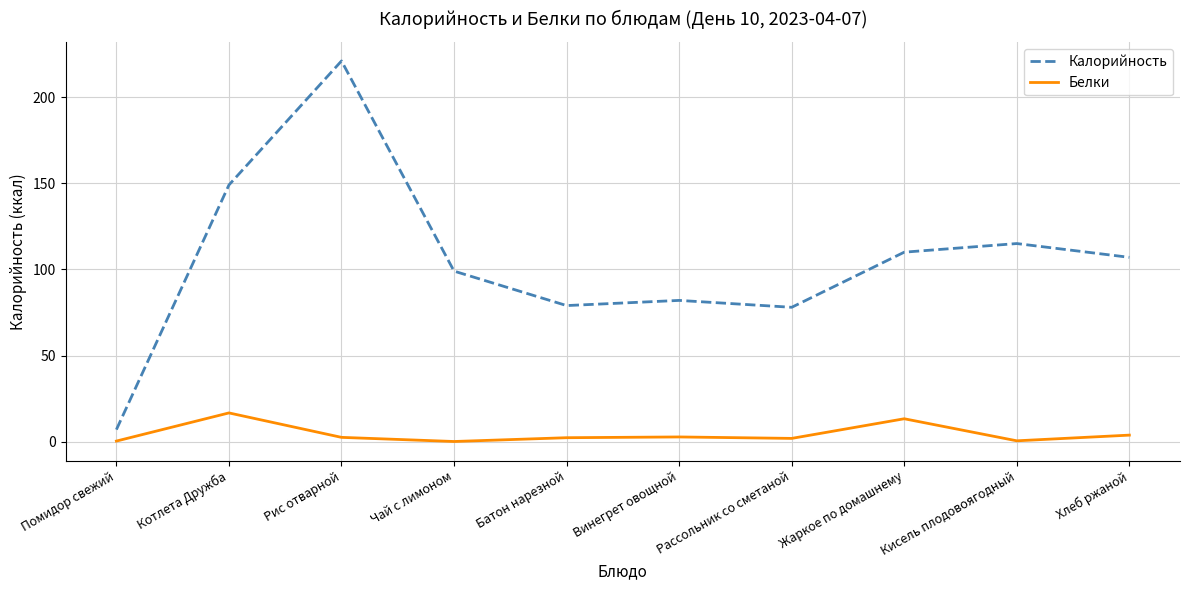

Rank the series by their maximum value, from lowest to highest.

Белки, Калорийность